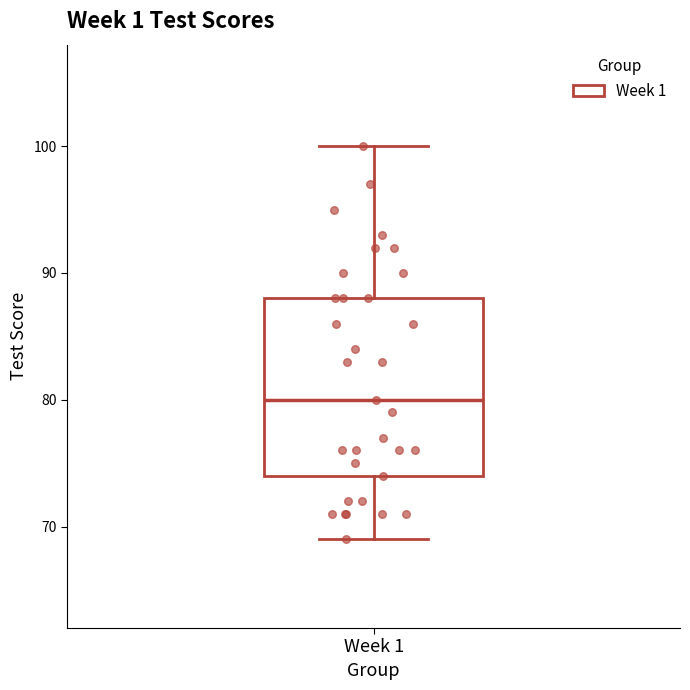

Where does the upper whisker of the box for Week 1 end on the y-axis? The values are not printed on the chart, so give them approximately, as read against the axis.

100